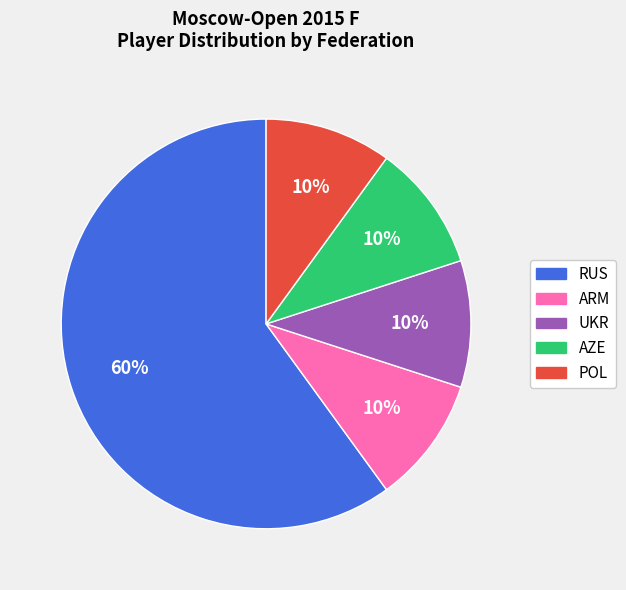

How many segments does this pie chart have?

5